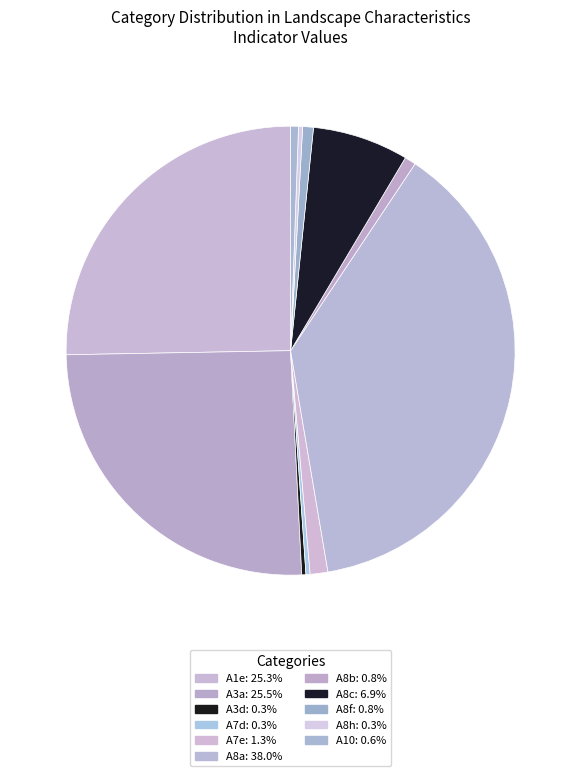

Which slice is the largest?

A8a